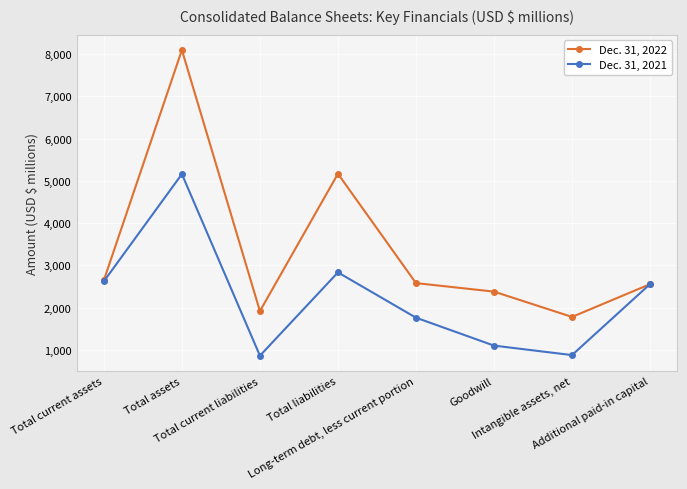

In Dec. 31, 2022, how many points are lower than both neighbors (excluding endpoints)?

2